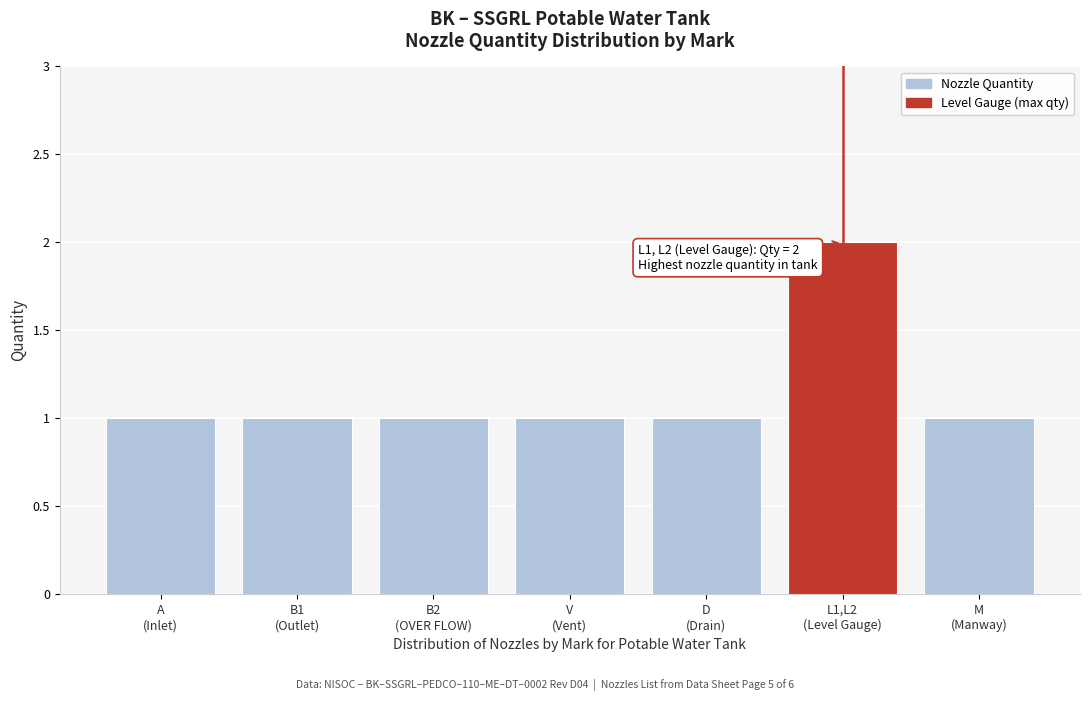

Reading right to left, transcribe all the data shown in this chart.

1	2	1	1	1	1	1